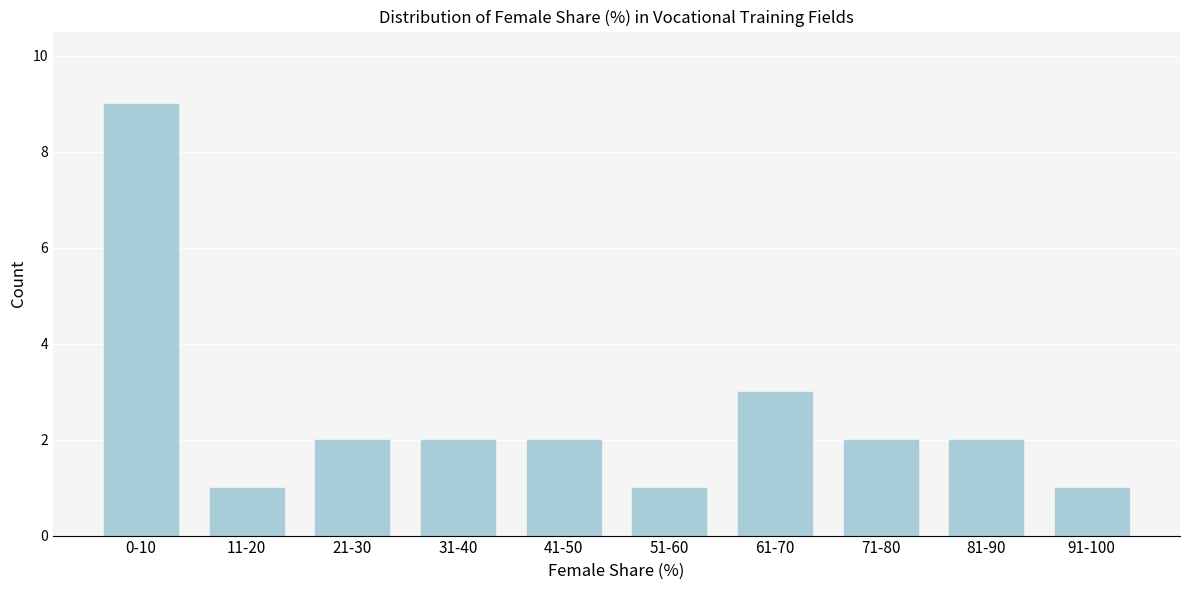

Reading right to left, what are all the values shown in this chart?

1	2	2	3	1	2	2	2	1	9